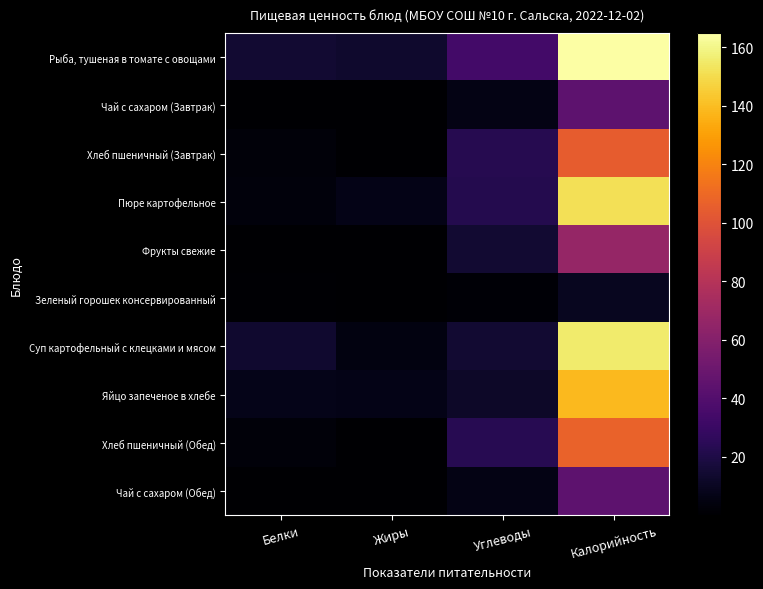

Rank the series at Белки from highest to lowest value.

Рыба, тушеная в томате с овощами, Суп картофельный с клецками и мясом, Яйцо запеченое в хлебе, Пюре картофельное, Хлеб пшеничный (Обед), Хлеб пшеничный (Завтрак), Зеленый горошек консервированный, Фрукты свежие, Чай с сахаром (Завтрак), Чай с сахаром (Обед)